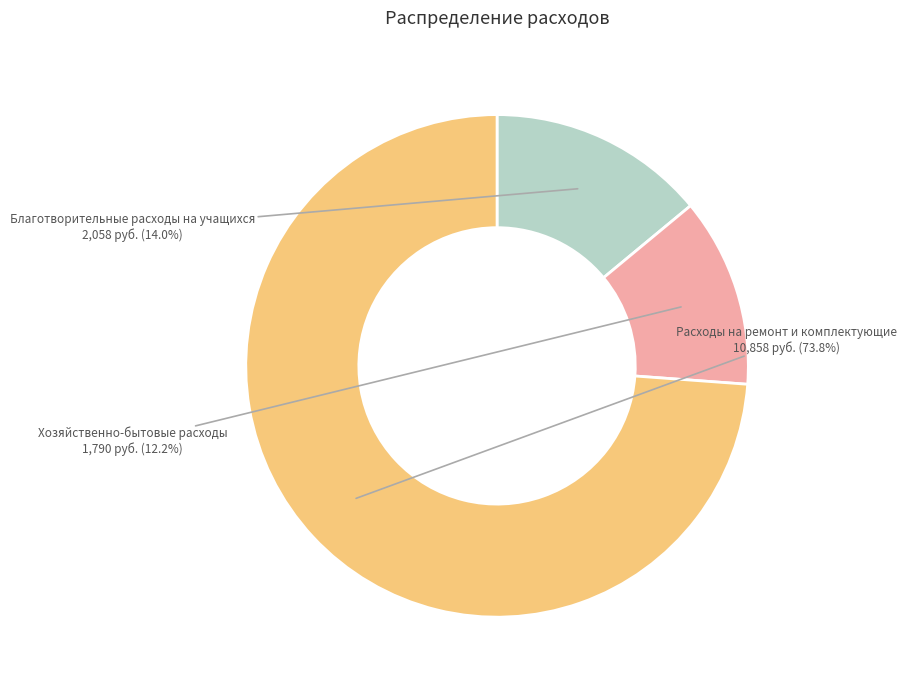

Is there any slice that represents more than half of the pie?

Yes